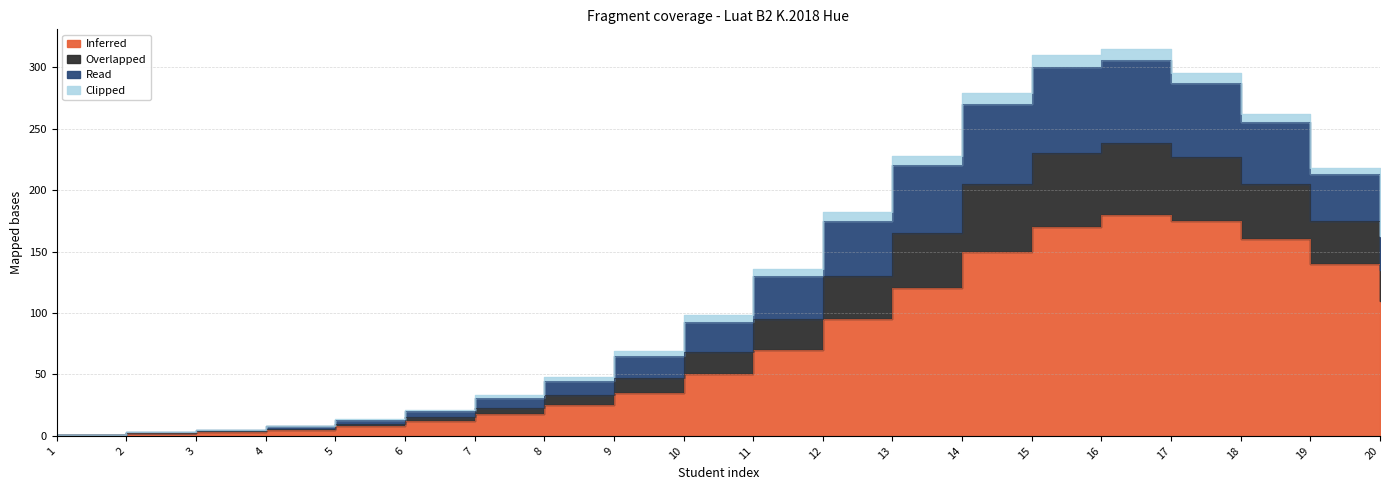

True or false: Inferred and Read intersect in this chart.

False